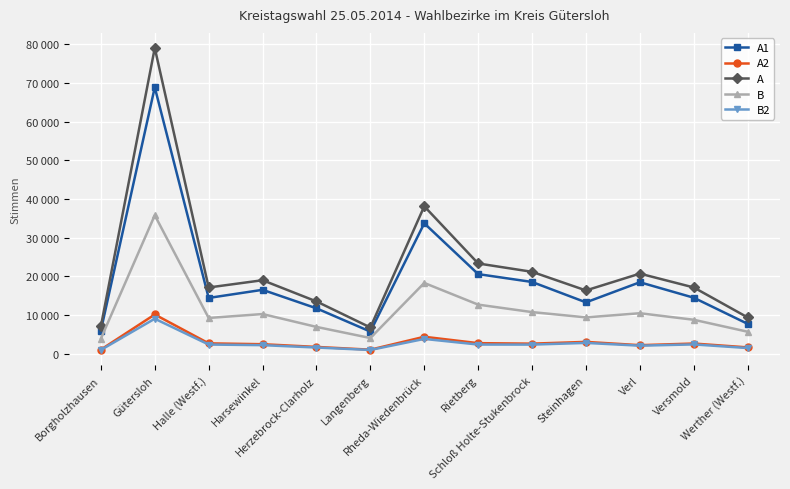

Which series has the largest total across all categories?

A